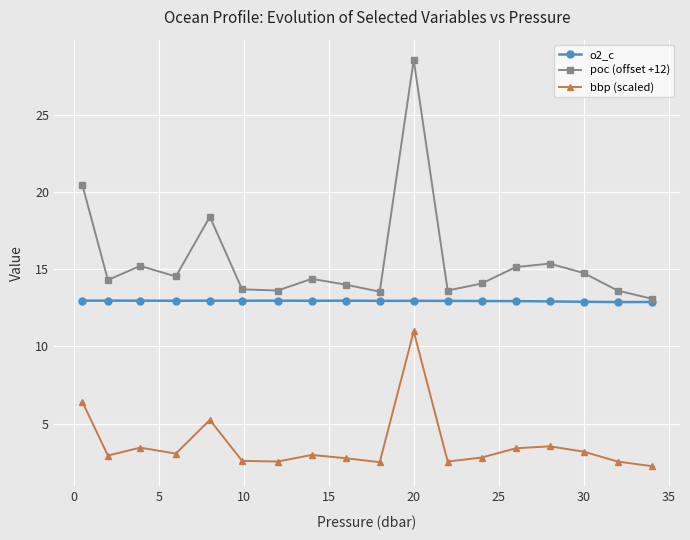

Which series has the largest total across all categories?

poc (offset +12)